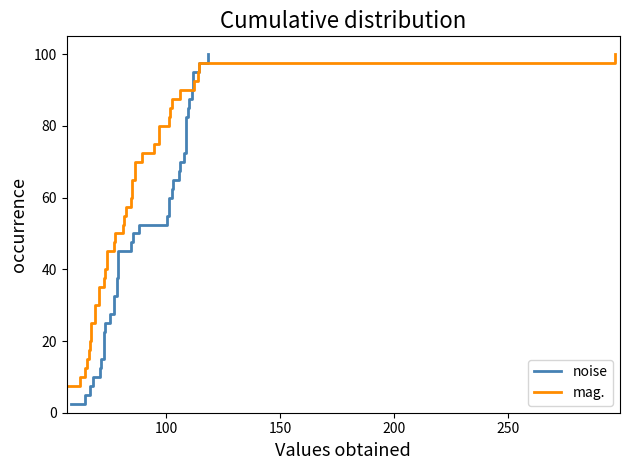

What is the difference between the maximum and minimum values in the noise series?

97.5